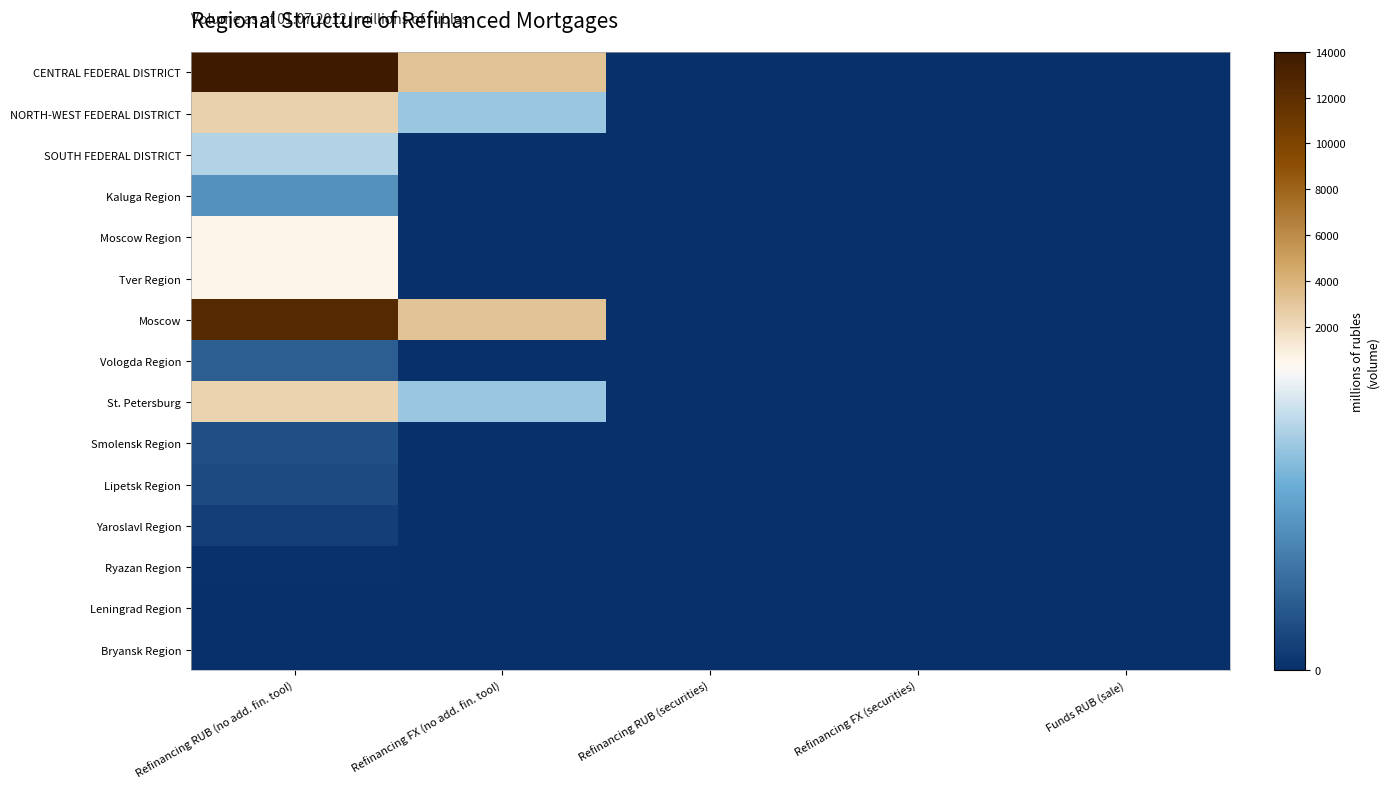

Which series has the largest range (max minus min)?

CENTRAL FEDERAL DISTRICT